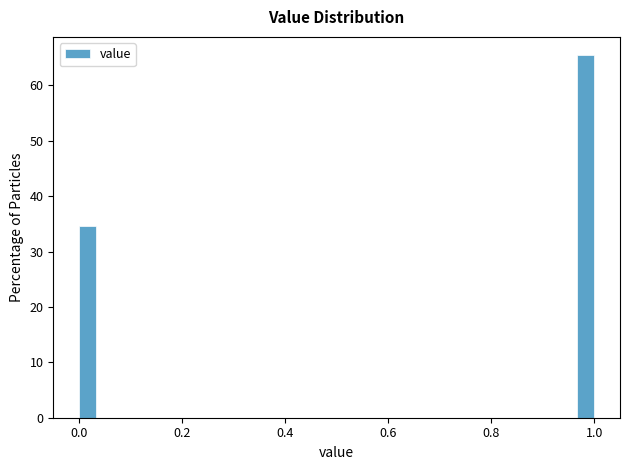

Around what value on the x-axis is the tallest bar? Give the approximate position of its centre, as read against the axis.

0.98